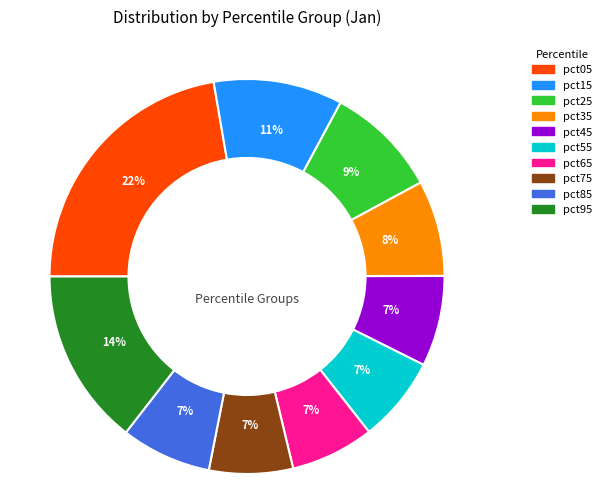

Which slice is the largest?

pct05